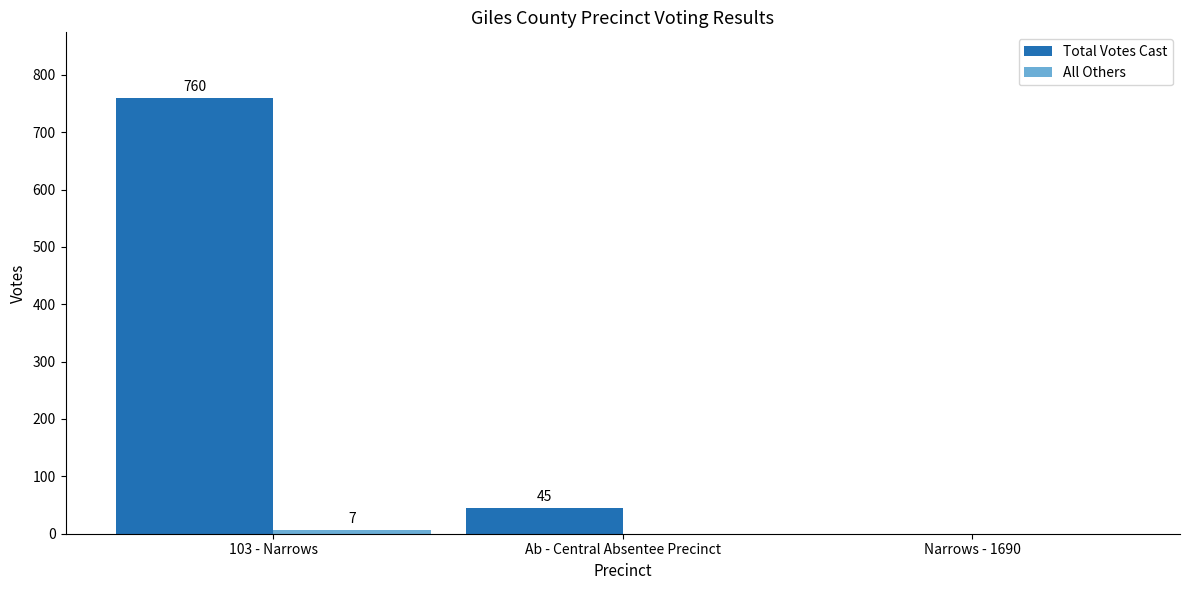

Between Ab - Central Absentee Precinct and Narrows - 1690, which series saw the biggest shift?

Total Votes Cast